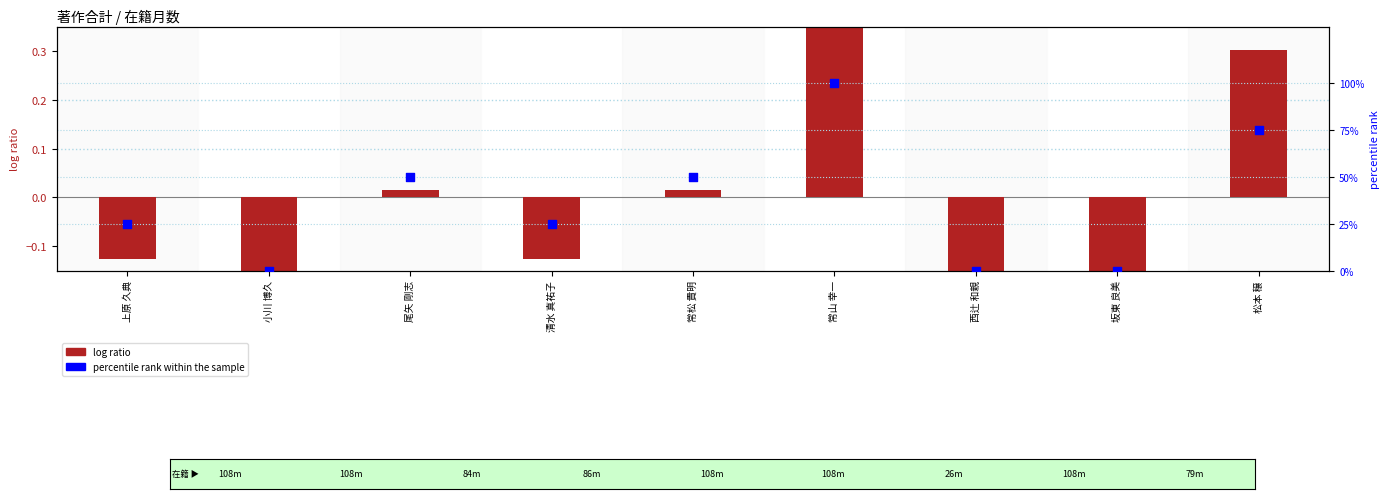

Is the value of percentile rank within the sample at 尾矢 剛志 greater than the value of log ratio at 松本 穣?

Yes